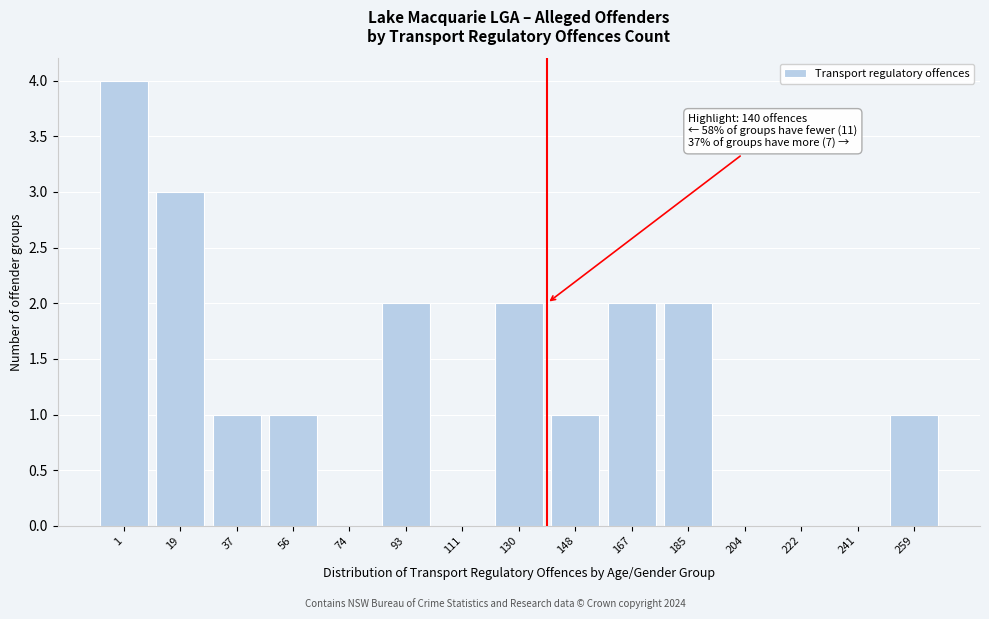

Reading right to left, extract all data points from this chart.

259=1	241=0	222=0	204=0	185=2	167=2	148=1	130=2	111=0	93=2	74=0	56=1	37=1	19=3	1=4